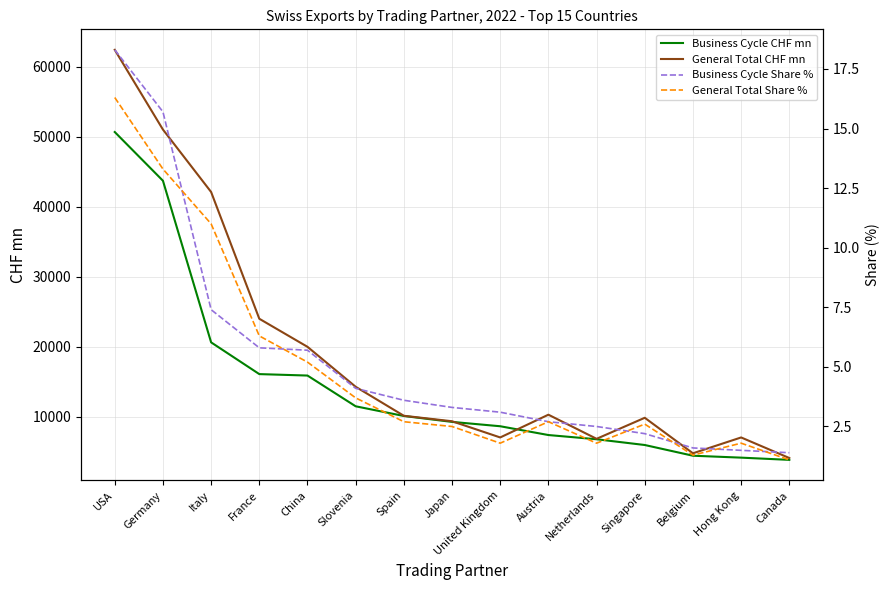

What position from the right is Japan?

8